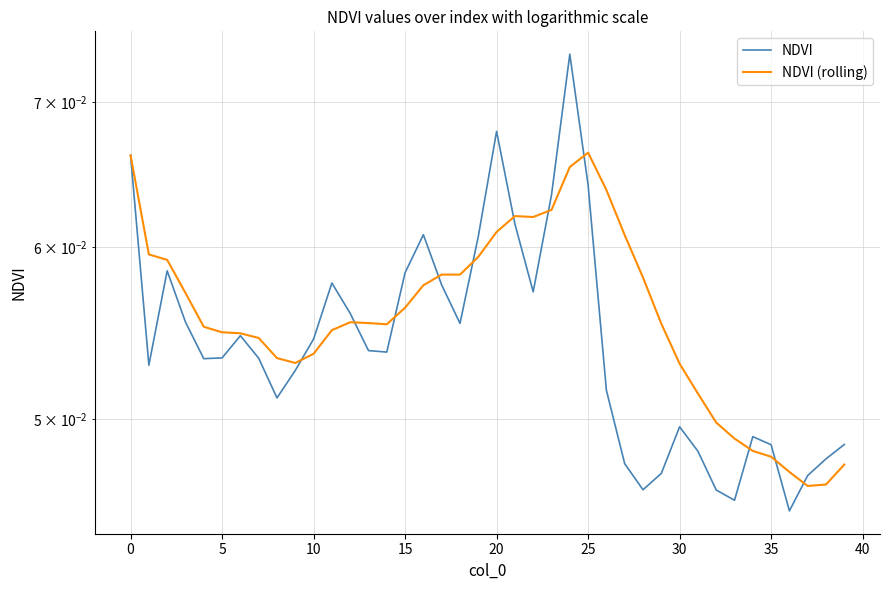

List the series in order of their peak value, highest first.

NDVI, NDVI (rolling)